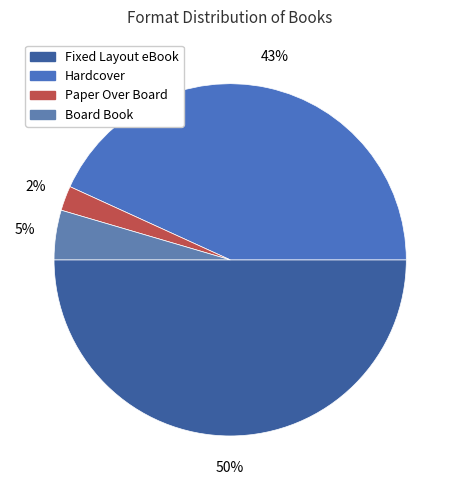

How much of the chart is everything except Paper Over Board?

97.7%